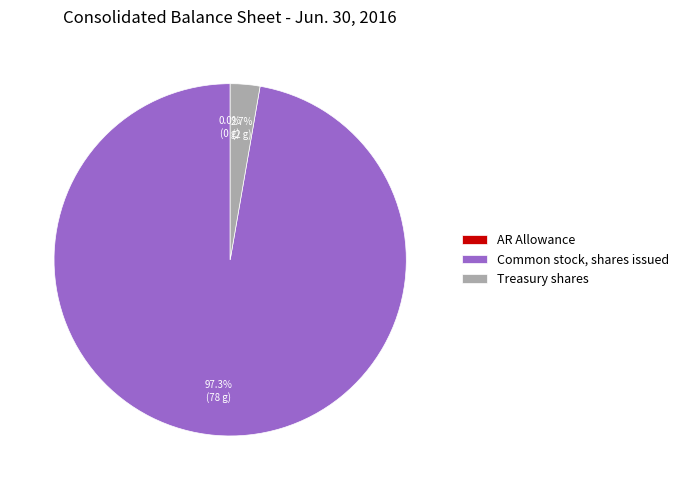

How many slices are in this pie chart?

3